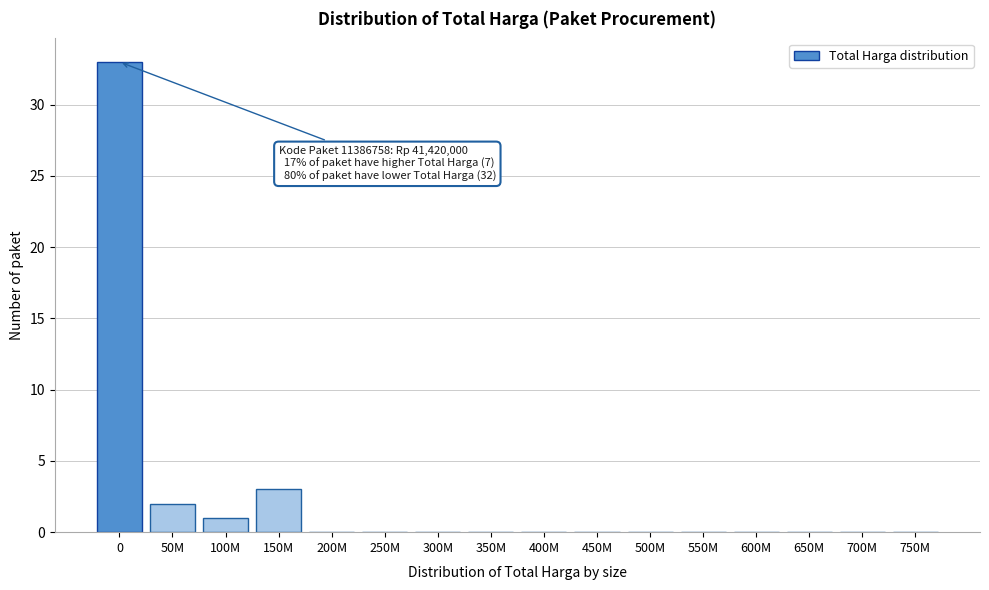

Reading left to right, what are all the values shown in this chart?

0=33	50M=2	100M=1	150M=3	200M=0	250M=0	300M=0	350M=0	400M=0	450M=0	500M=0	550M=0	600M=0	650M=0	700M=0	750M=0